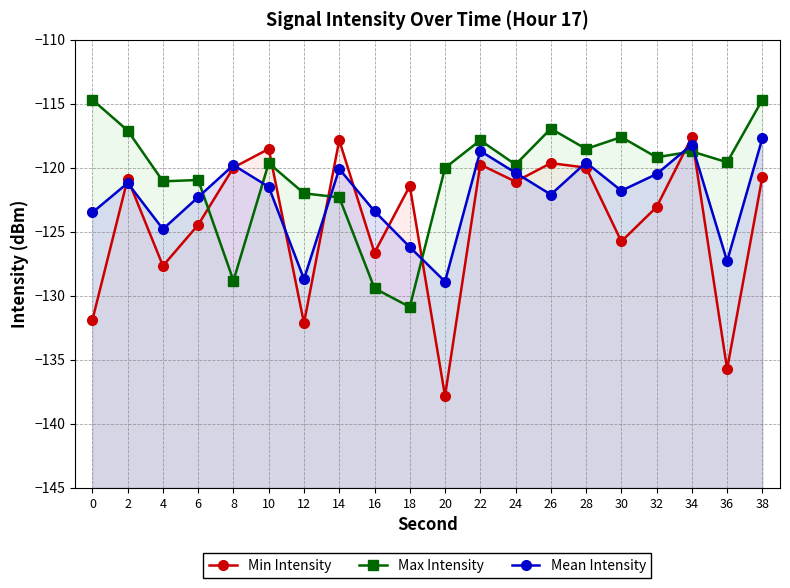

How many intersections are there between Min Intensity and Mean Intensity?

12